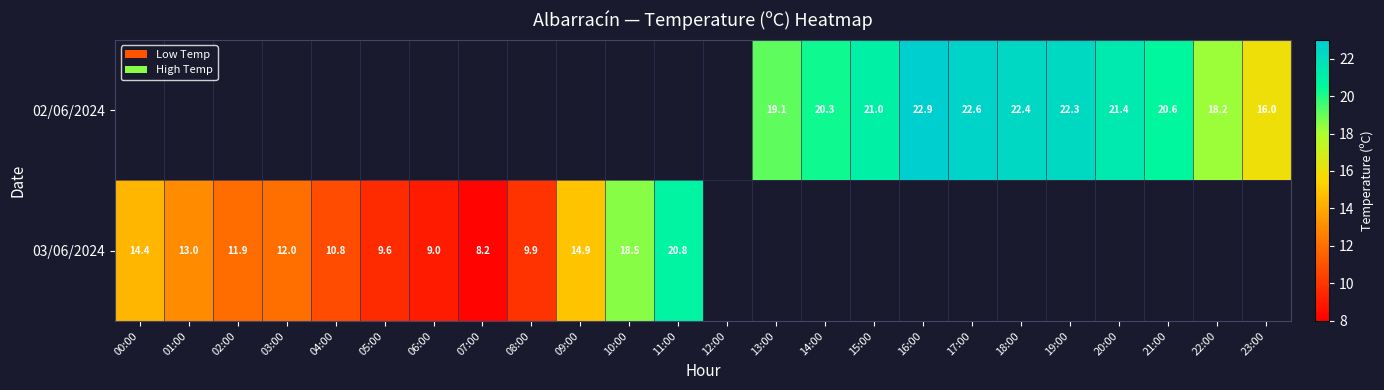

True or false: 02/06/2024 has a value of 22.9 at 16:00.

True